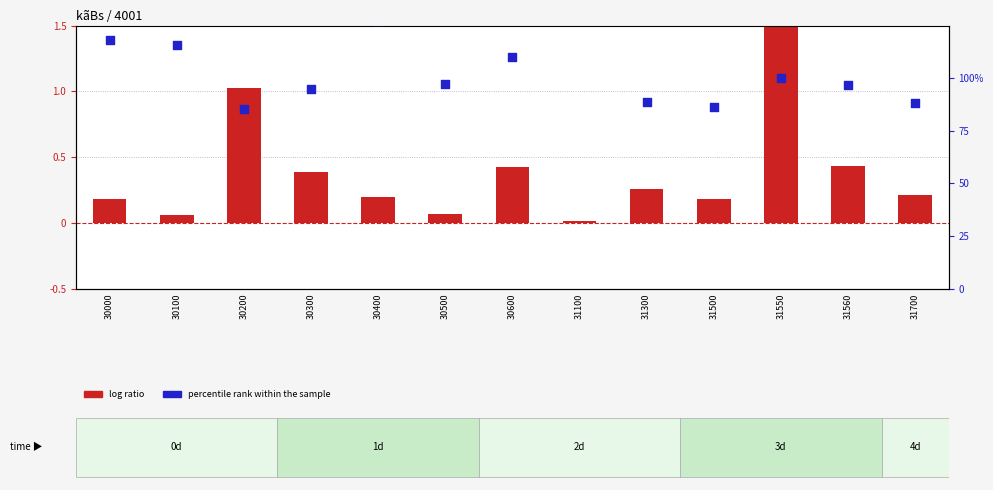

Which series has the widest spread of Y values?

log ratio